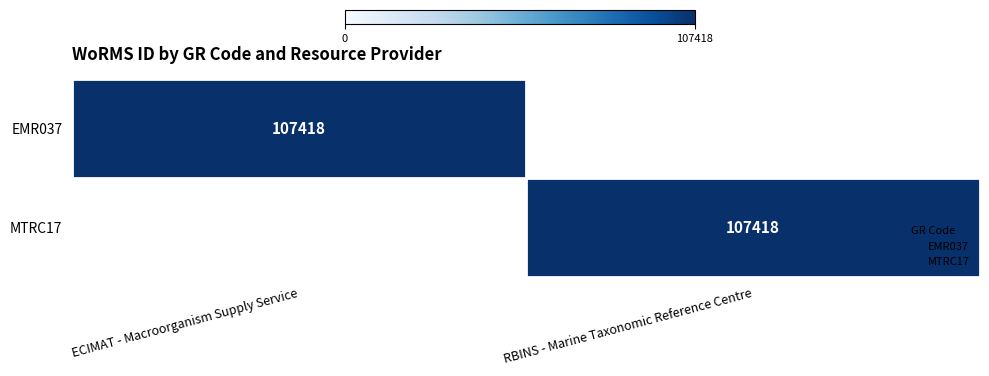

Which category has the lowest value across all series?

RBINS - Marine Taxonomic Reference Centre